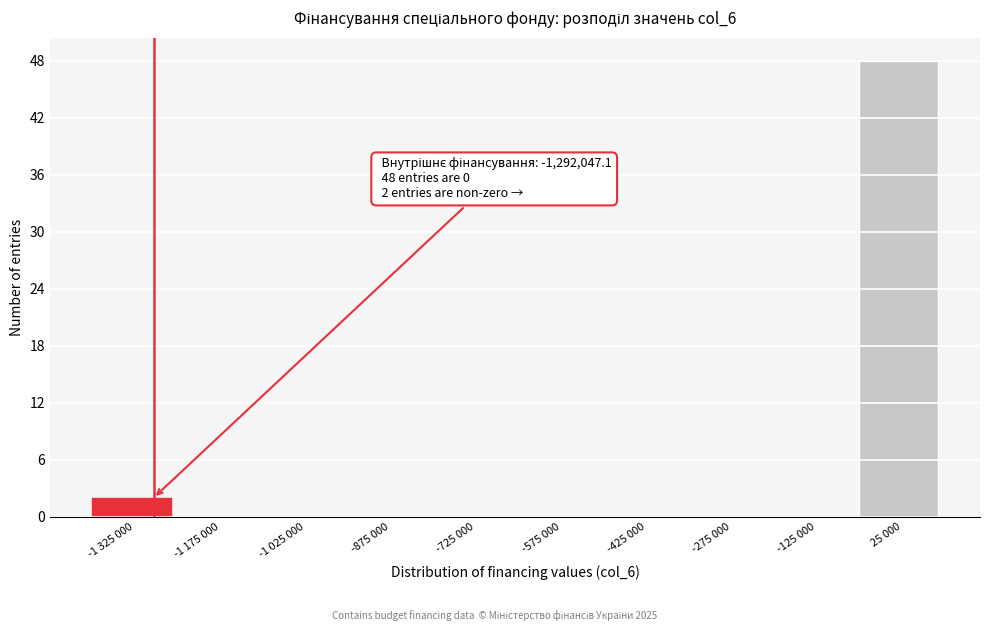

Reading left to right, what are all the values shown in this chart?

-1 325 000=2	-1 175 000=0	-1 025 000=0	-875 000=0	-725 000=0	-575 000=0	-425 000=0	-275 000=0	-125 000=0	25 000=48